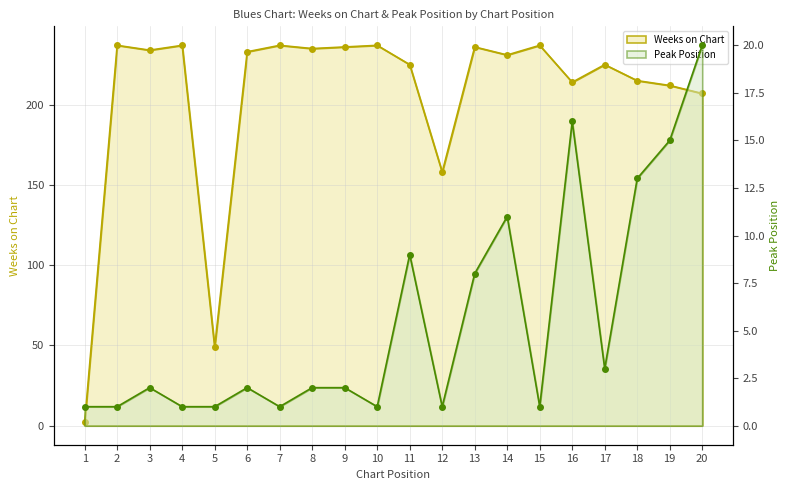

What is the value of the Weeks on Chart point at the 3rd from the left?

234